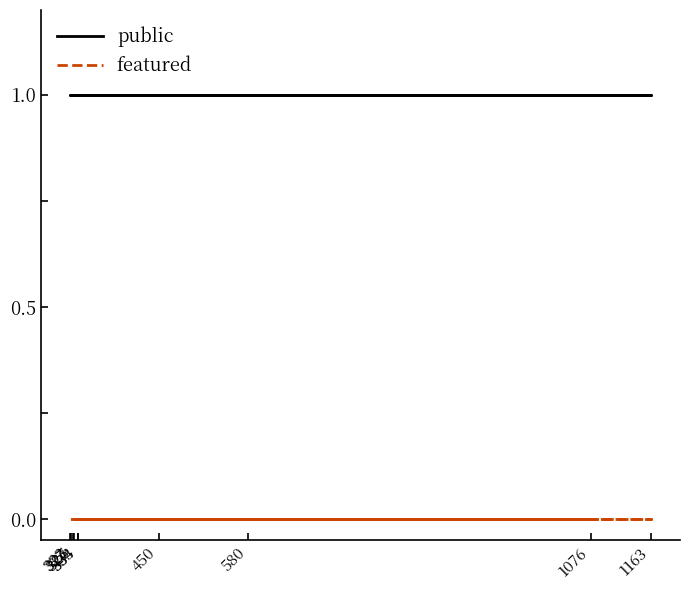

Reading right to left, what are all the values shown in this chart?

public: 1	1	1	1	1	1	1	1	1	1
featured: 0	0	0	0	0	0	0	0	0	0